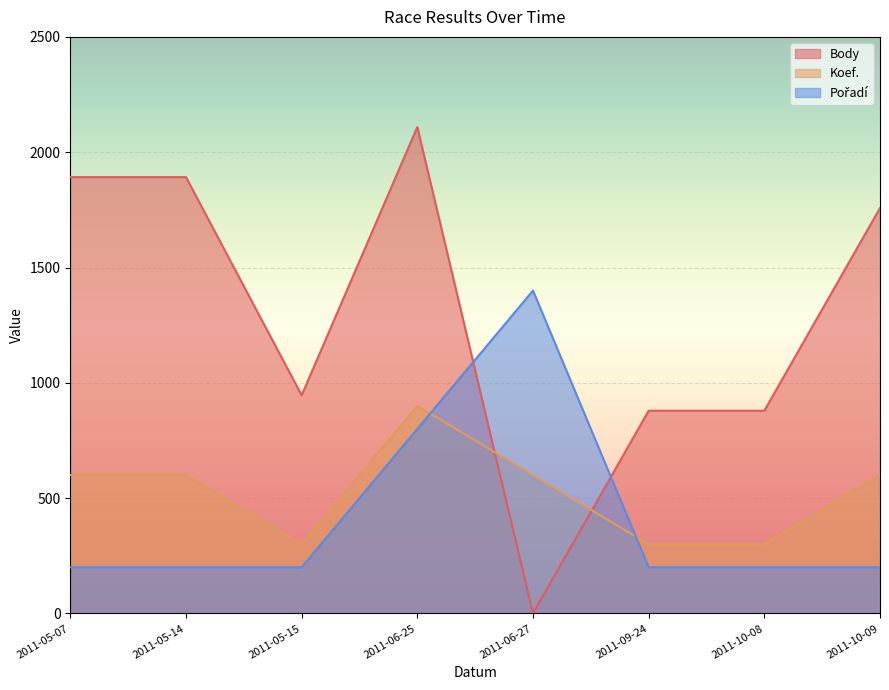

What is the difference between the maximum and minimum values in the Body series?

2109